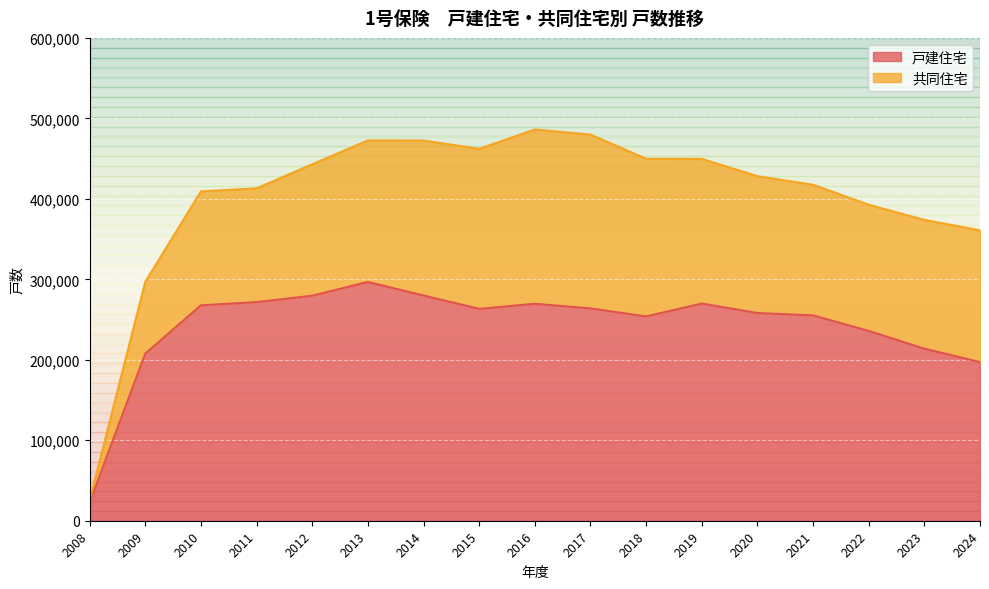

Does the chart display data point markers on the line(s)?

No